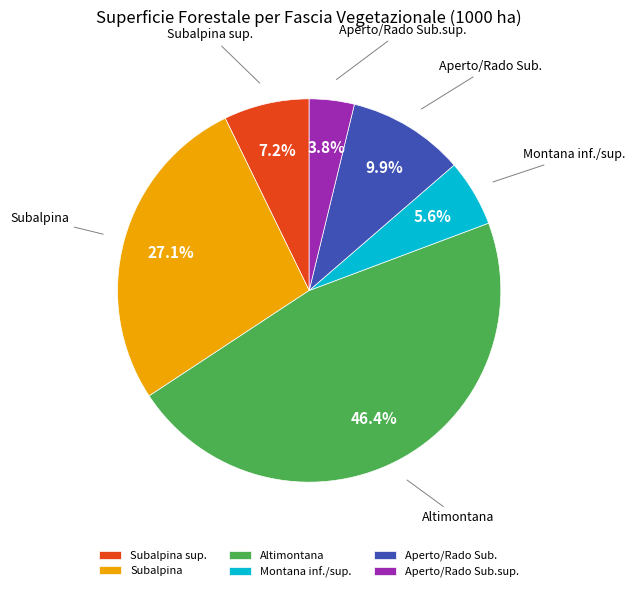

Which slice is the largest?

Altimontana